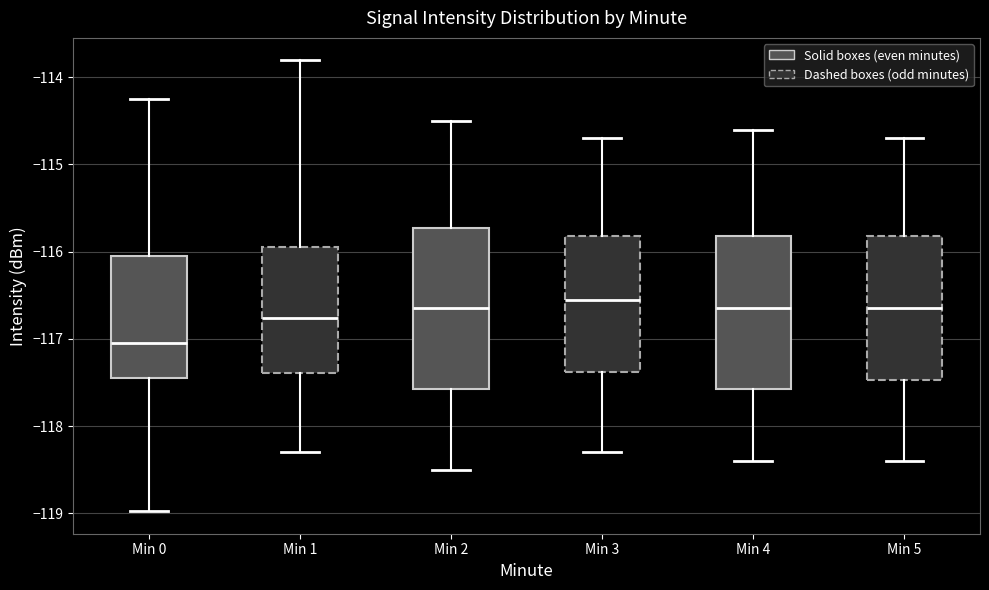

Where is the lower edge of the box for Min 1 on the y-axis? The values are not printed on the chart, so give them approximately, as read against the axis.

-117.4